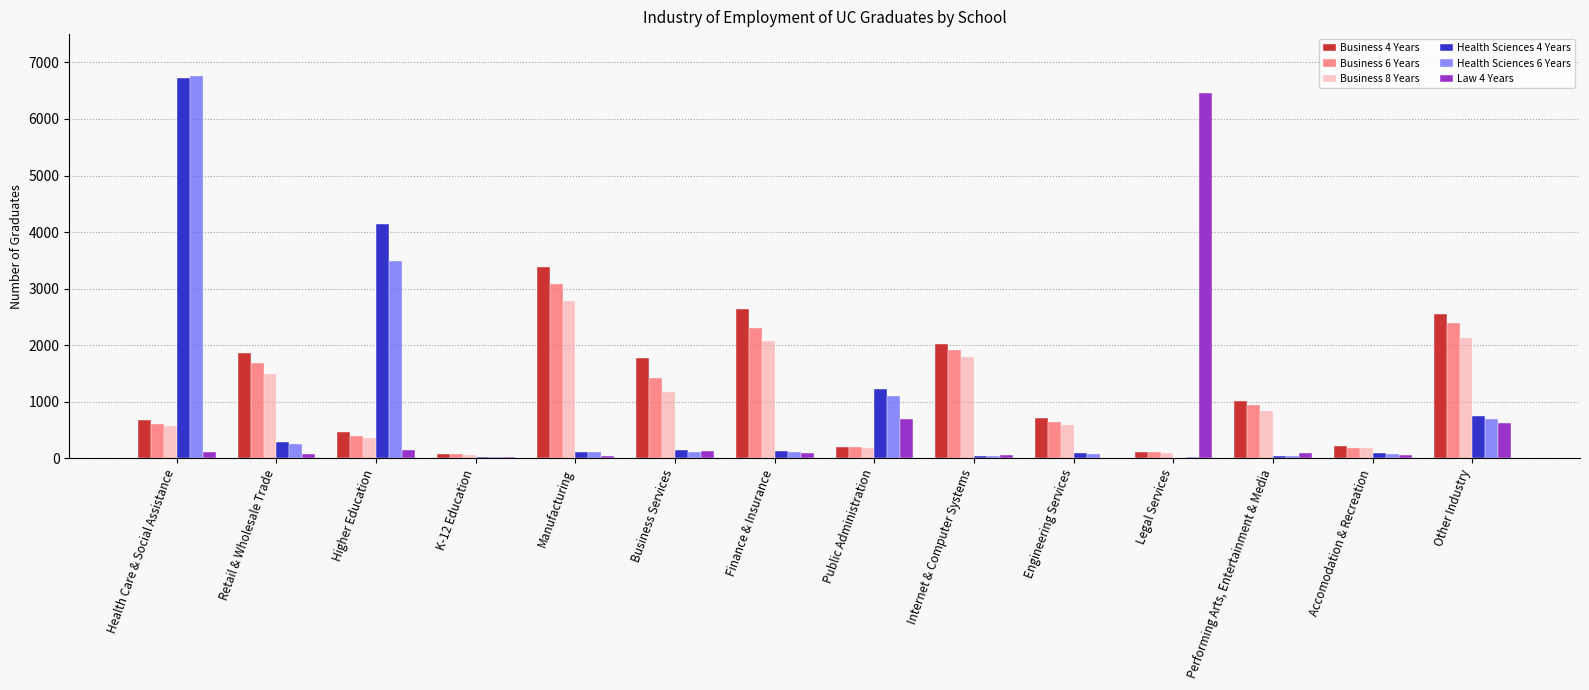

Are the bars horizontal?

No